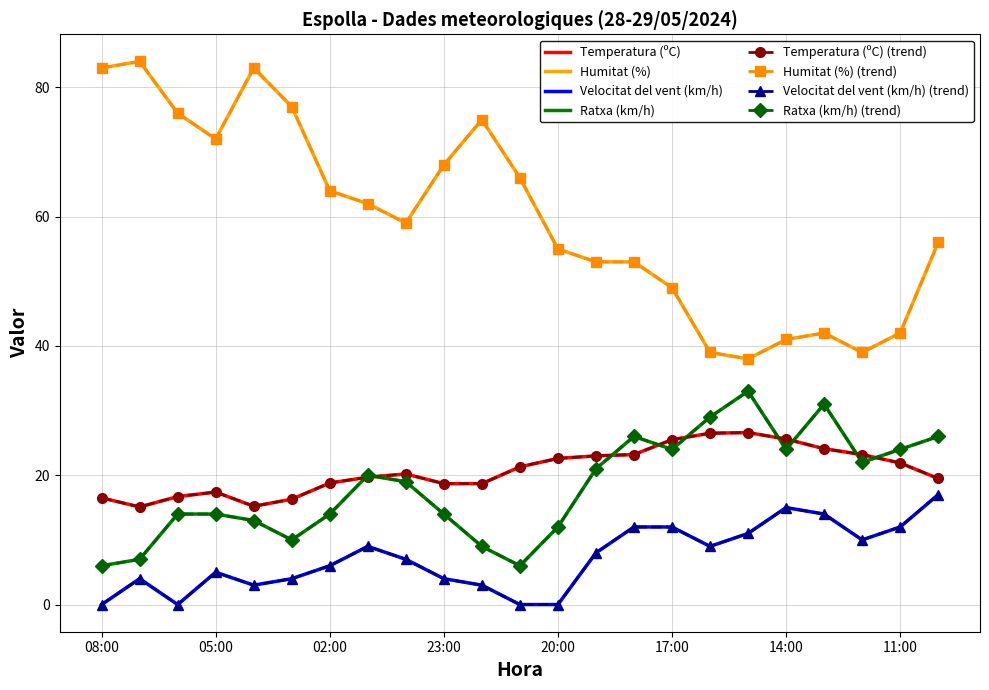

True or false: Humitat (%) and Ratxa (km/h) intersect in this chart.

False